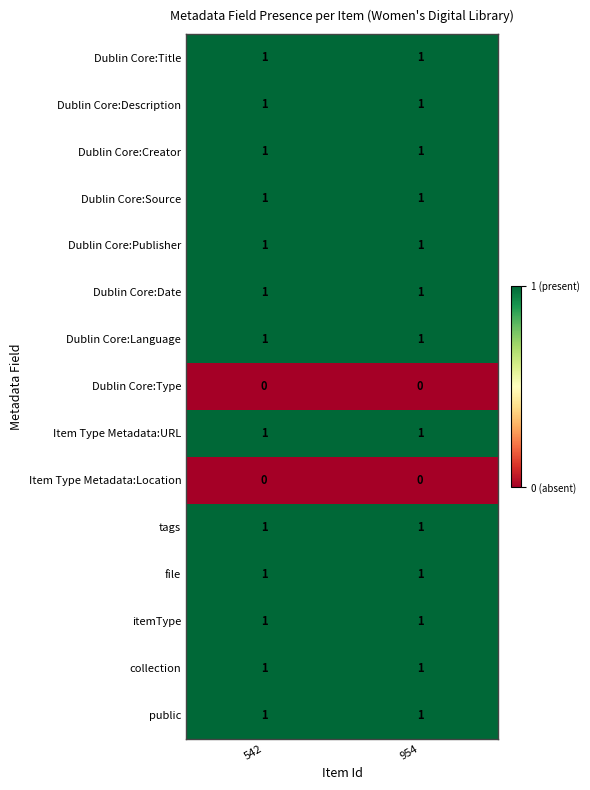

The Dublin Core:Date series shows 0 at 954. True or false?

False